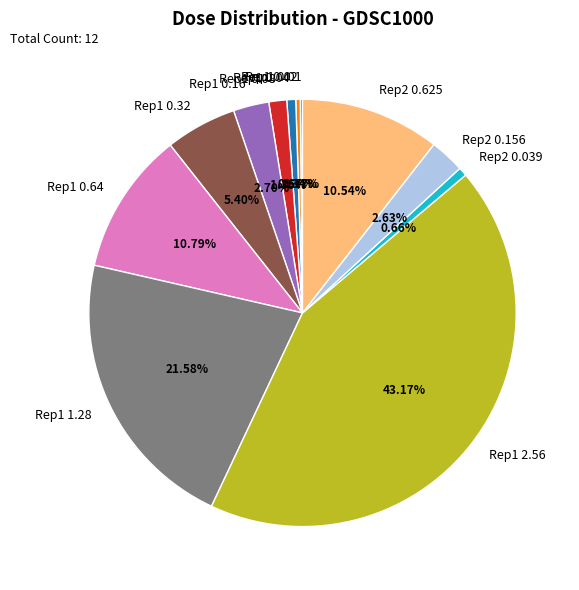

Which has a higher value, Rep1 0.32 or Rep1 2.56?

Rep1 2.56